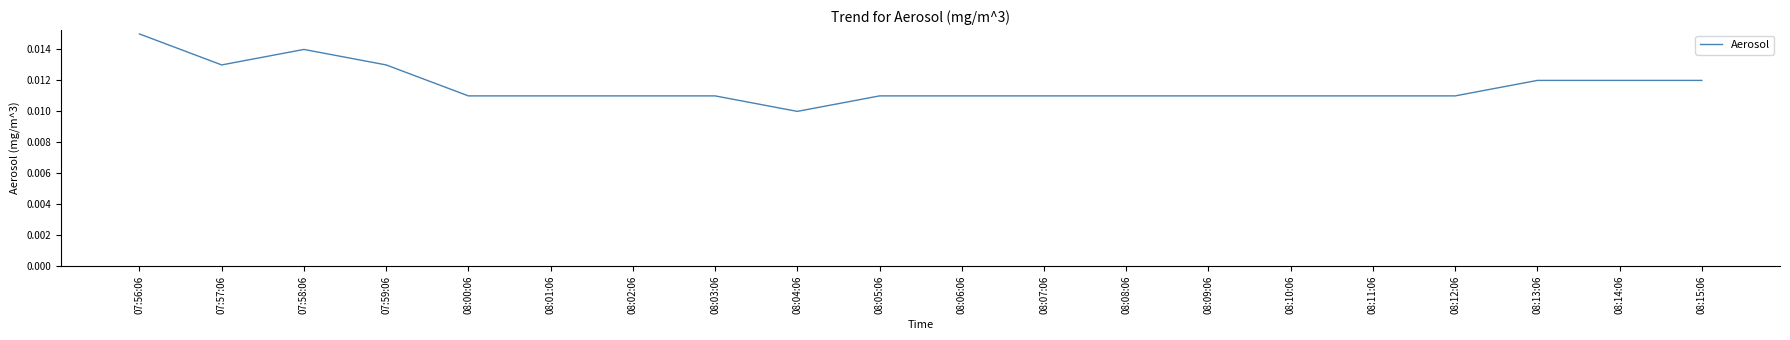

Which has a higher value, 08:04:06 or 08:14:06?

08:14:06